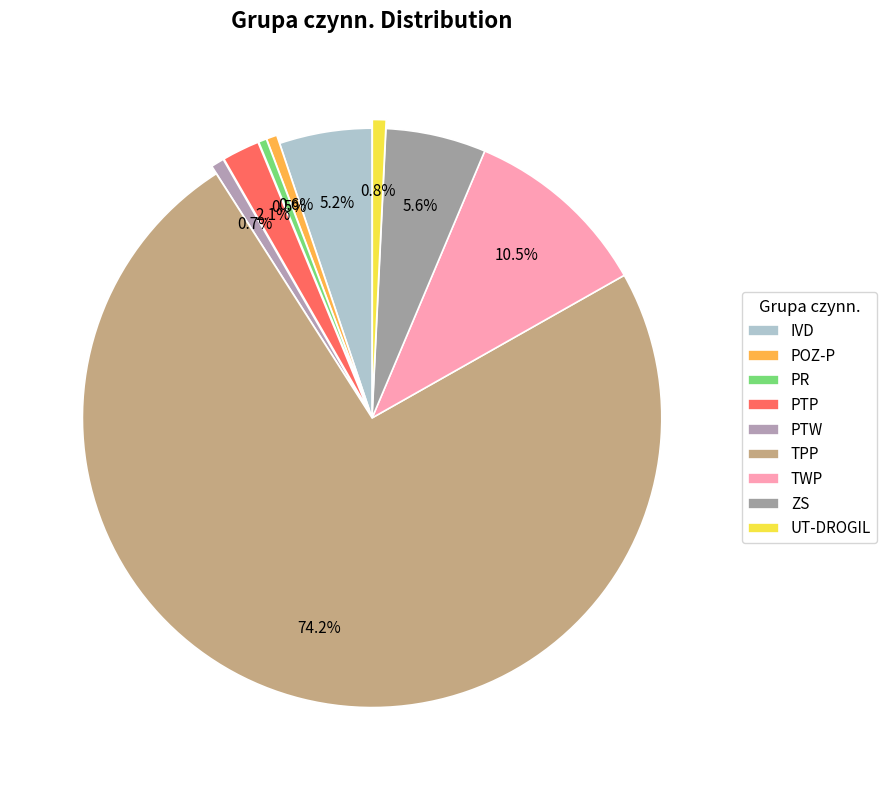

To the nearest percent, what portion does ZS represent?

6%